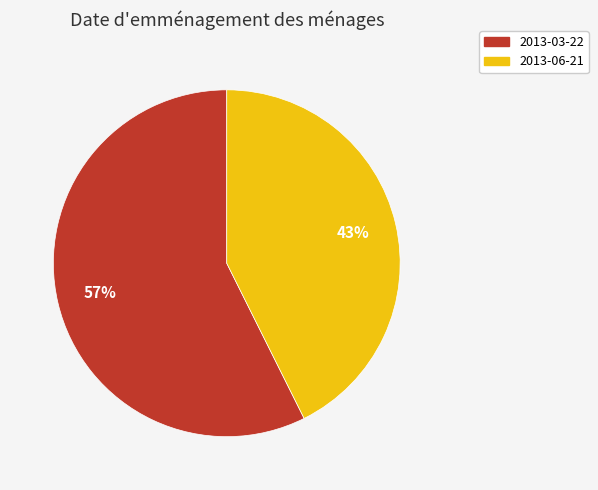

The 2013-06-21 slice represents 35% of the pie. True or false?

False